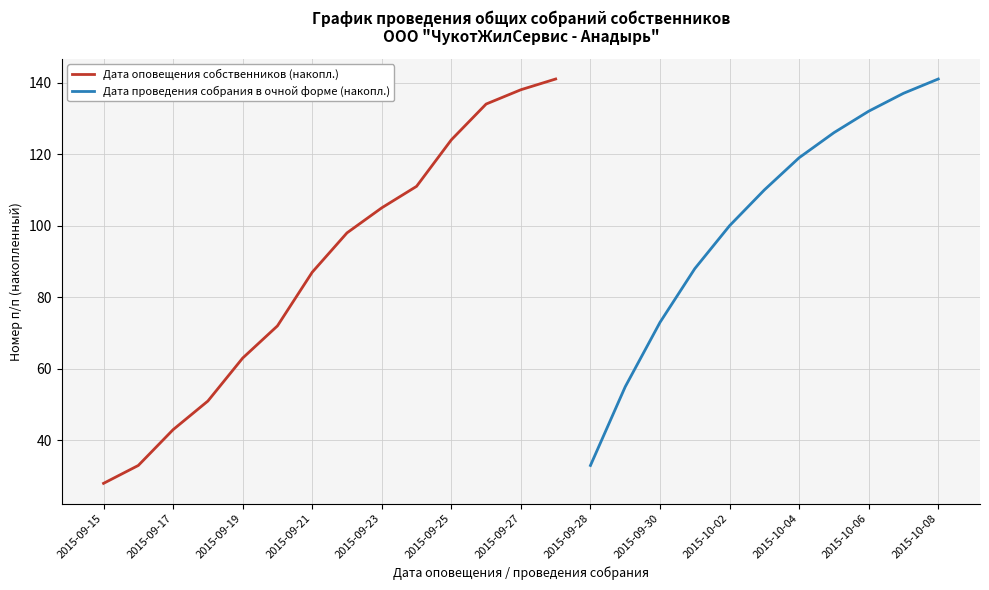

What is the highest value of the Дата оповещения собственников (накопл.) series?

141